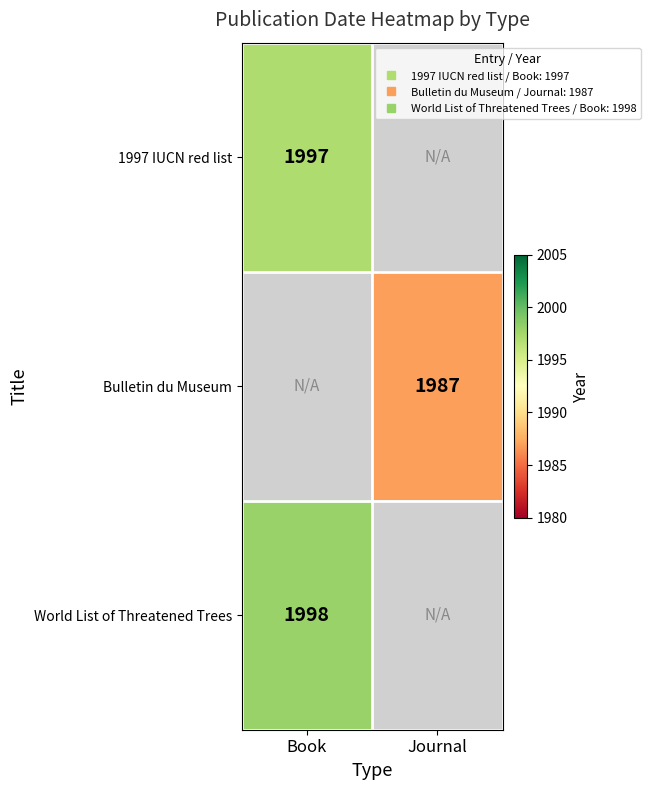

At which category does the chart reach its peak across all series?

Book